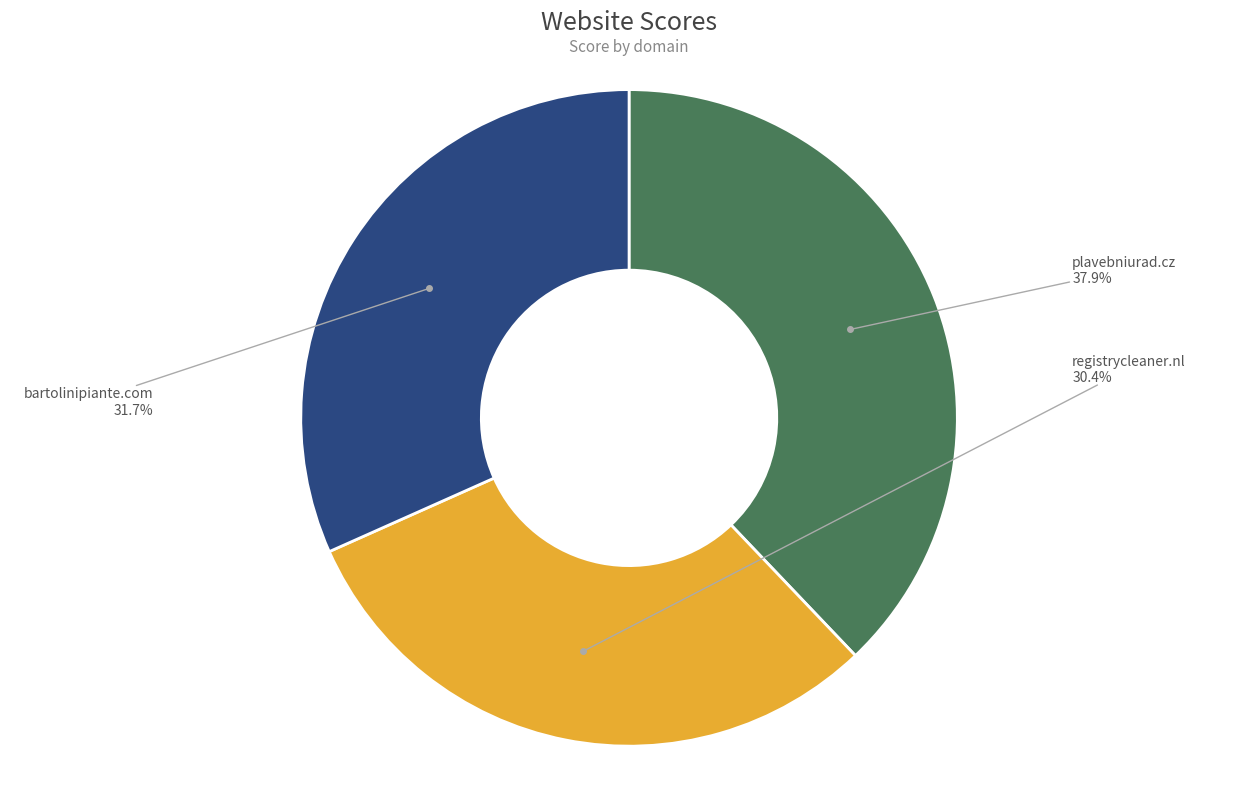

Count the number of slices in the pie.

3